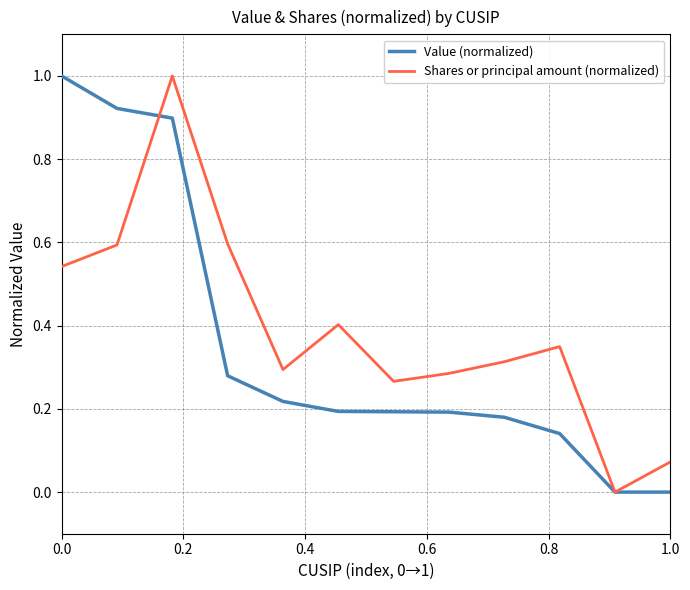

What is the highest value of the Shares or principal amount (normalized) series?

1.0